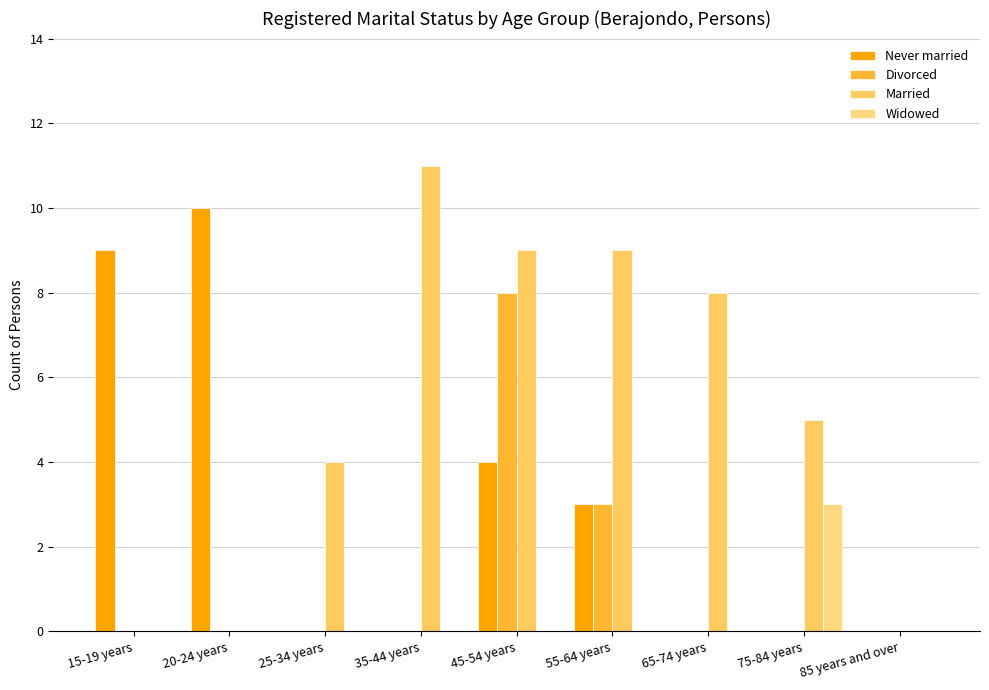

Which series changed the most between 35-44 years and 65-74 years?

Married